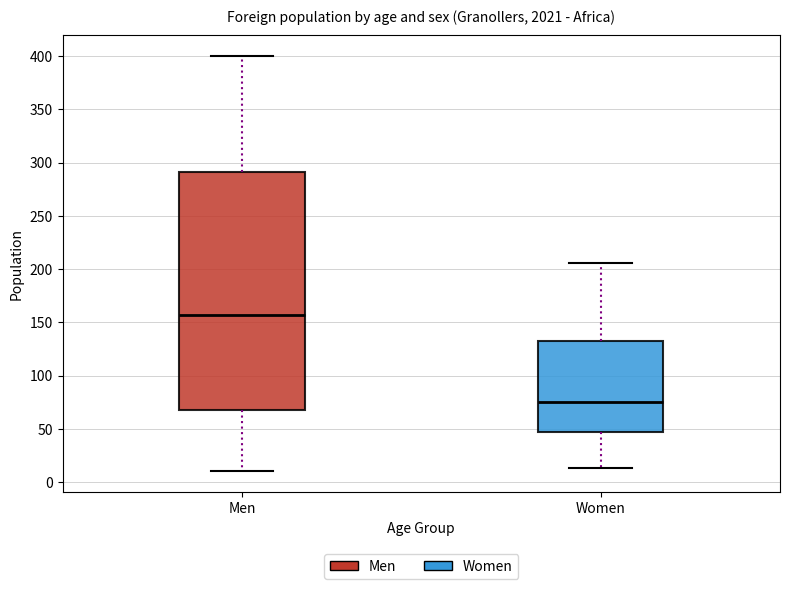

Where does the lower whisker of the box for Men end on the y-axis? The values are not printed on the chart, so give them approximately, as read against the axis.

10